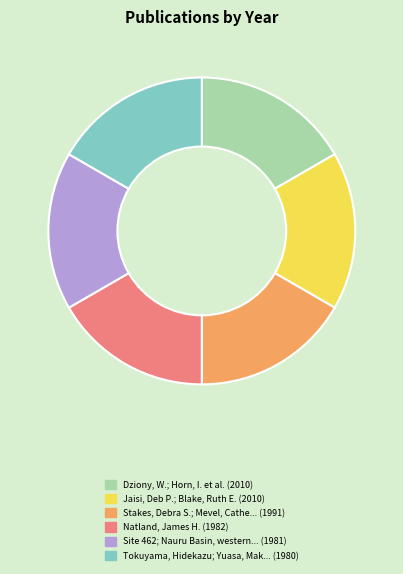

Is there any slice that represents more than half of the pie?

No